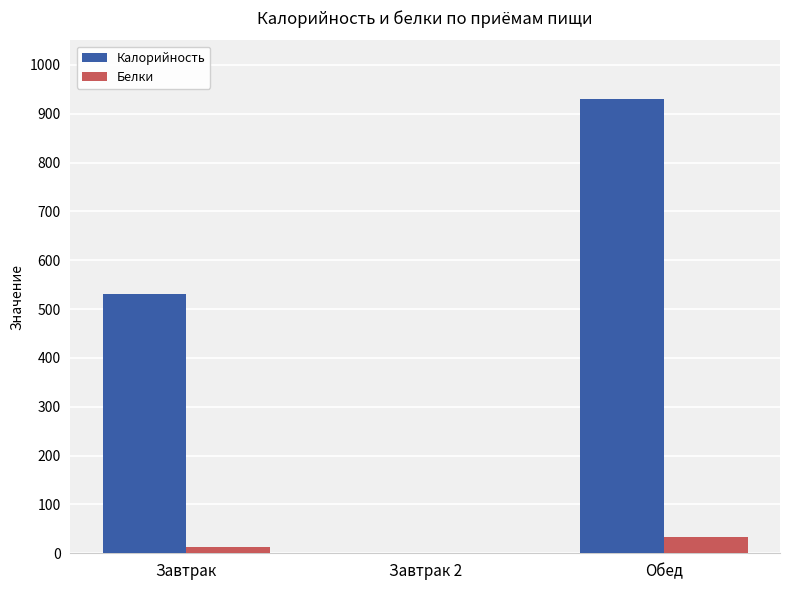

The Калорийность series shows 648.8 at Обед. True or false?

False